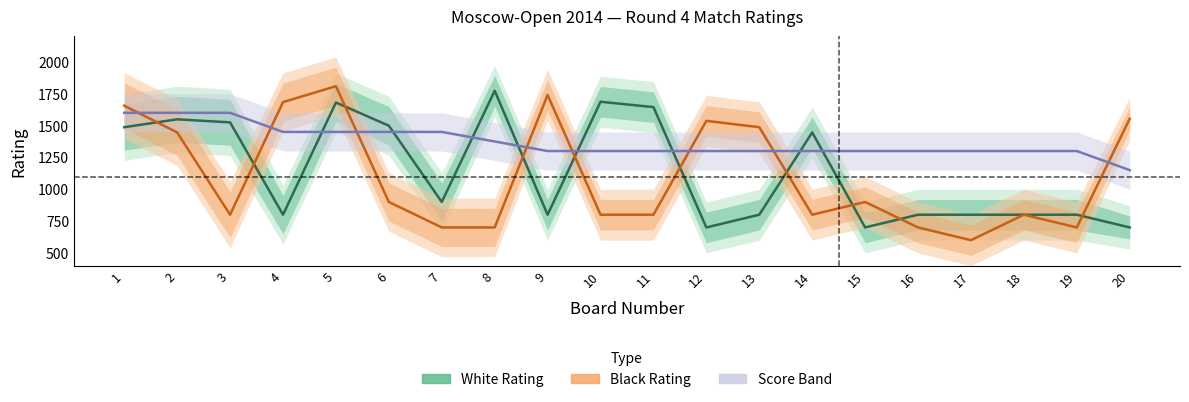

How many intersections are there between Black Rating and Score Band?

8